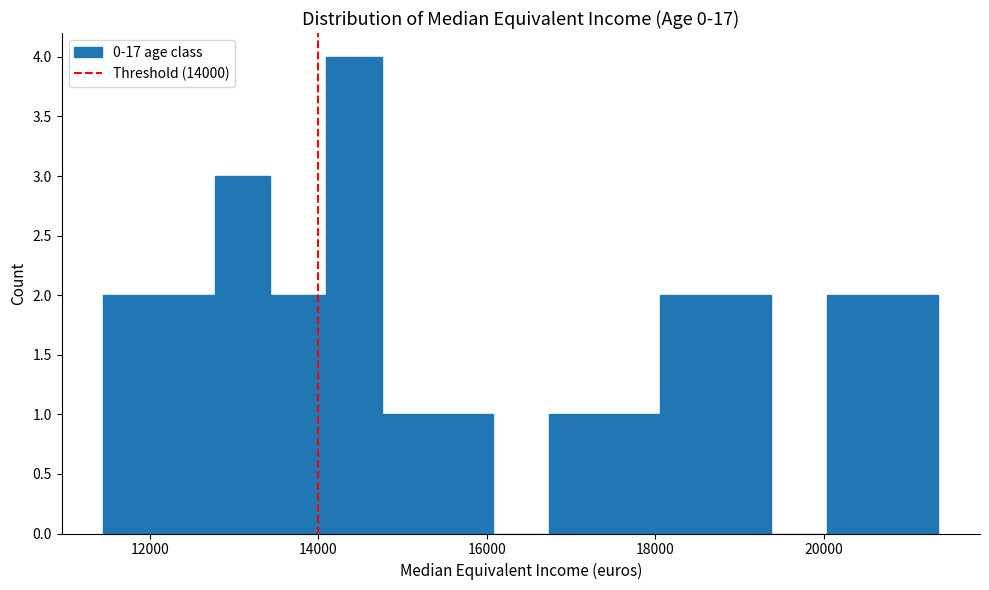

Read against the x-axis, roughly where is the centre of the tallest bar?

14400